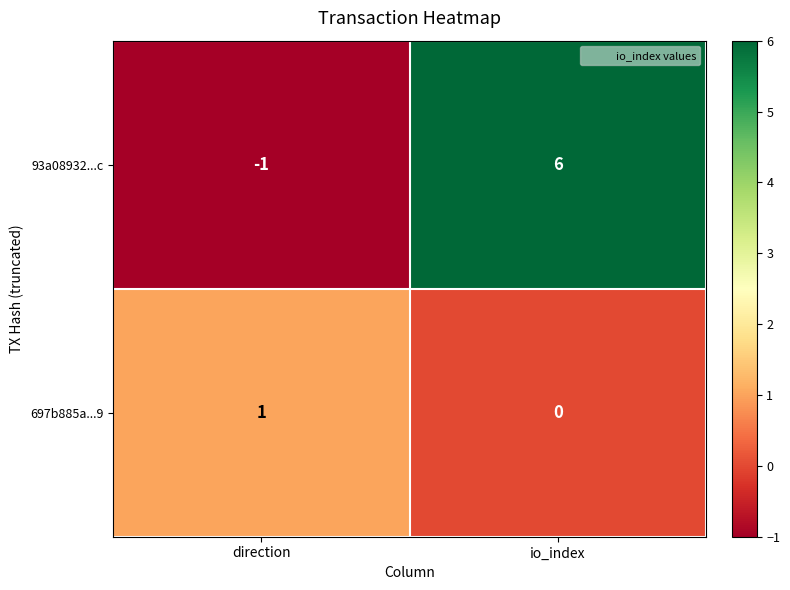

What is the sum of the 93a08932...c values at io_index and direction?

5